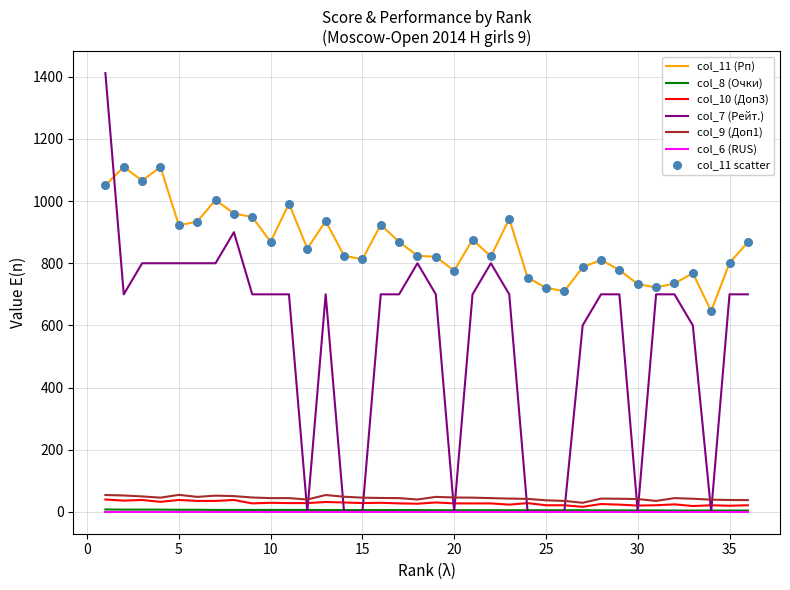

Which series has the widest spread of values?

col_7 (Рейт.)